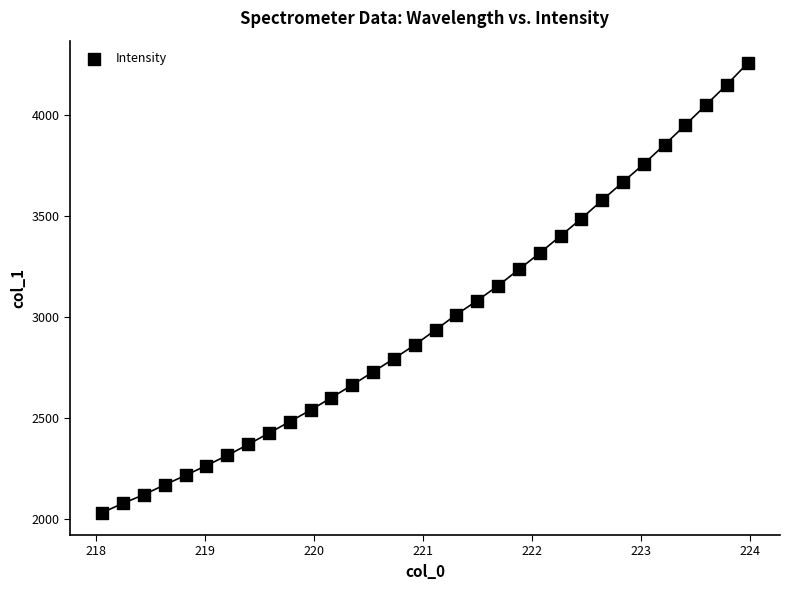

What is the range of Y values (max minus min)?

2224.9